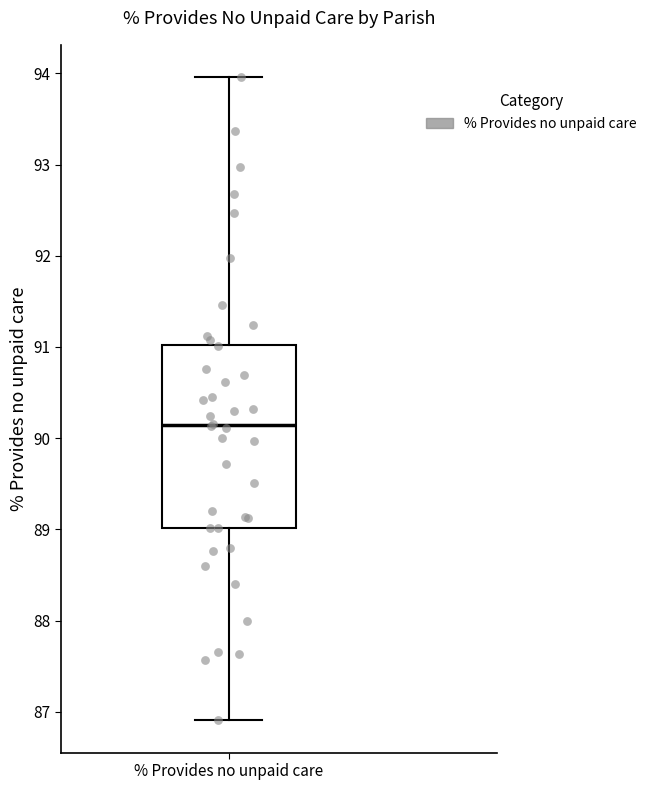

Read this box plot against the y-axis: the position of the median line, the range covered by the box, and the ends of both whiskers. The values are not printed on the chart, so give them approximately, as read against the axis.

median 90.1, box 89.0 to 91.0, whiskers 86.9 to 94.0